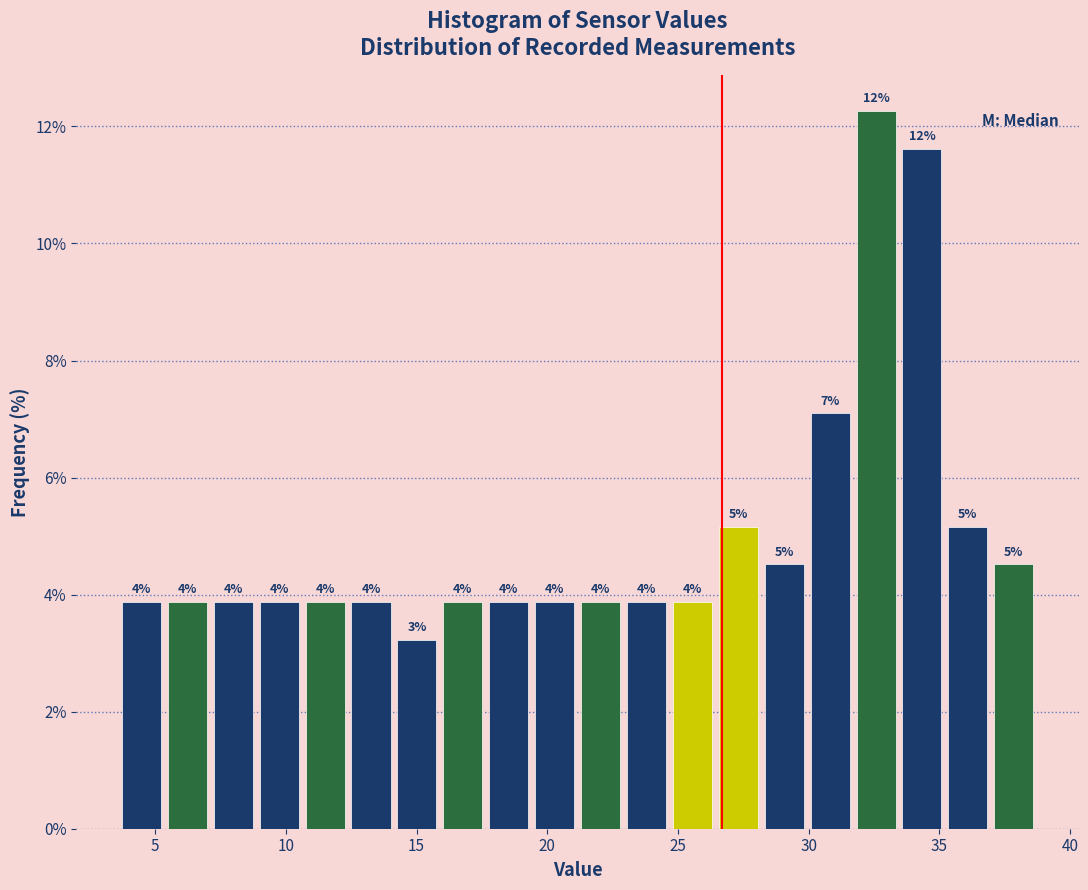

Read against the x-axis, roughly where is the centre of the tallest bar?

32.5